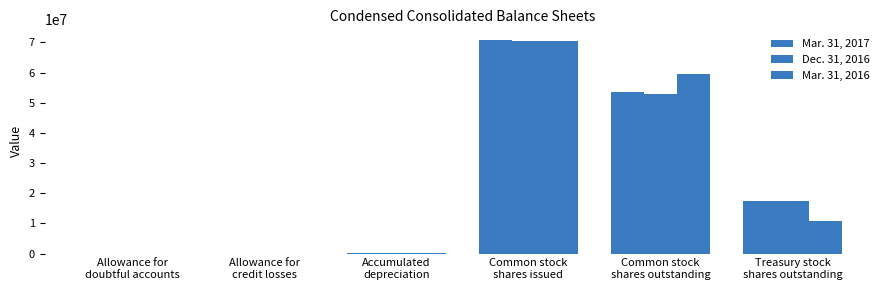

What is the difference between the highest and lowest values at Accumulated
depreciation?

7822